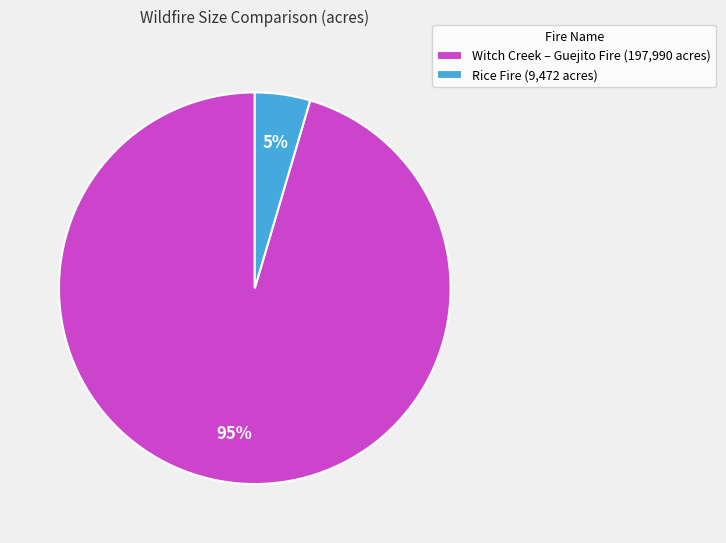

Between Rice Fire and Witch Creek – Guejito Fire, which is larger?

Witch Creek – Guejito Fire